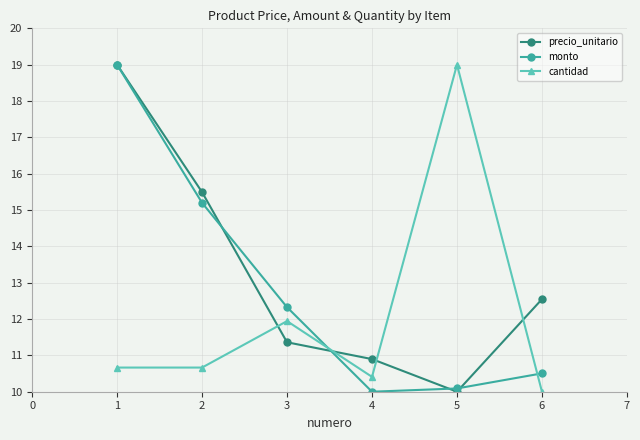

Rank the categories by precio_unitario value from lowest to highest.

5, 4, 3, 6, 2, 1